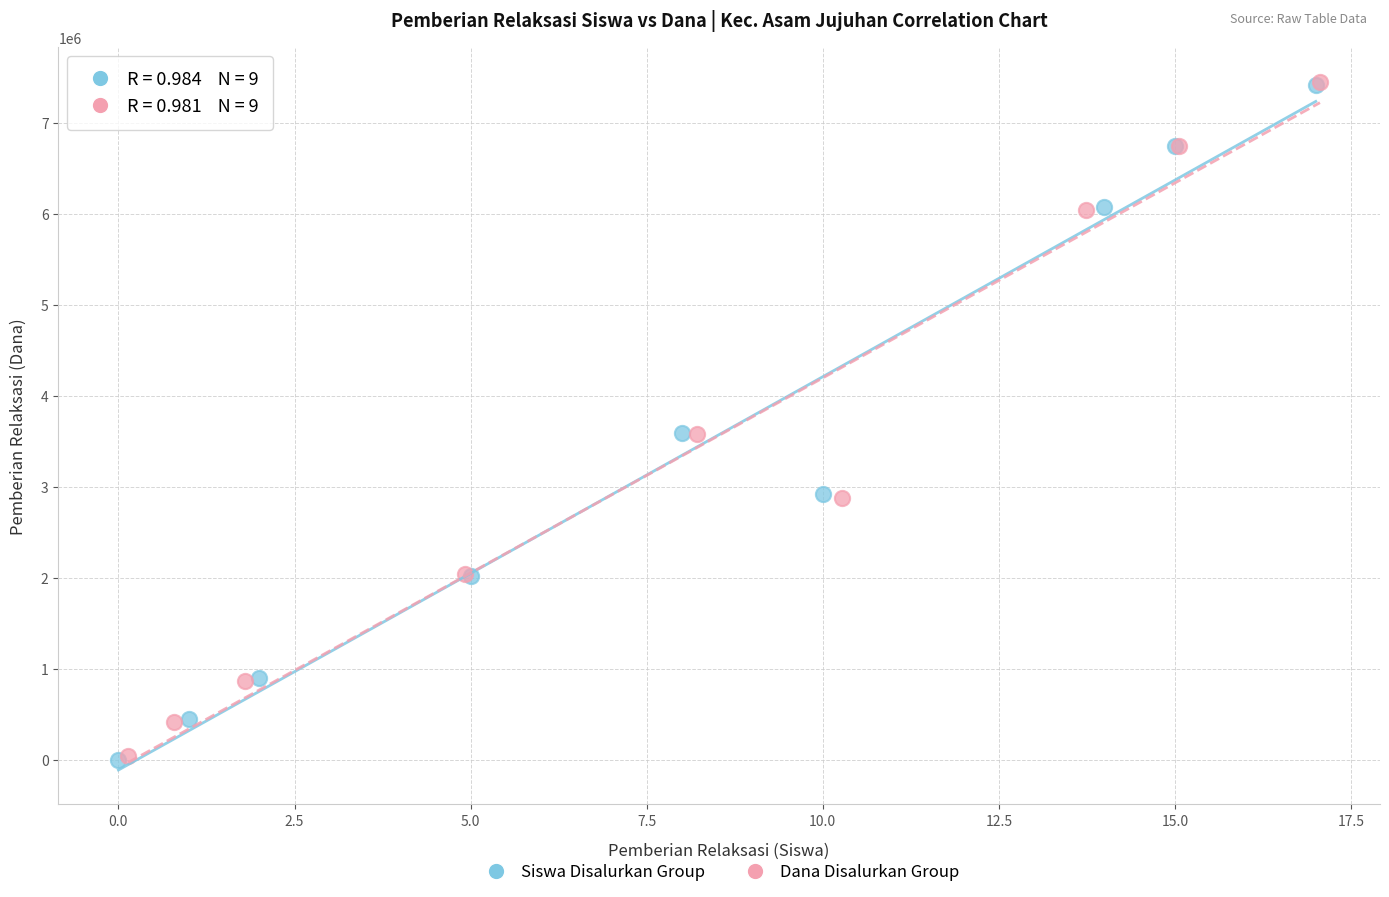

Which series has the widest spread of Y values?

Siswa Disalurkan Group